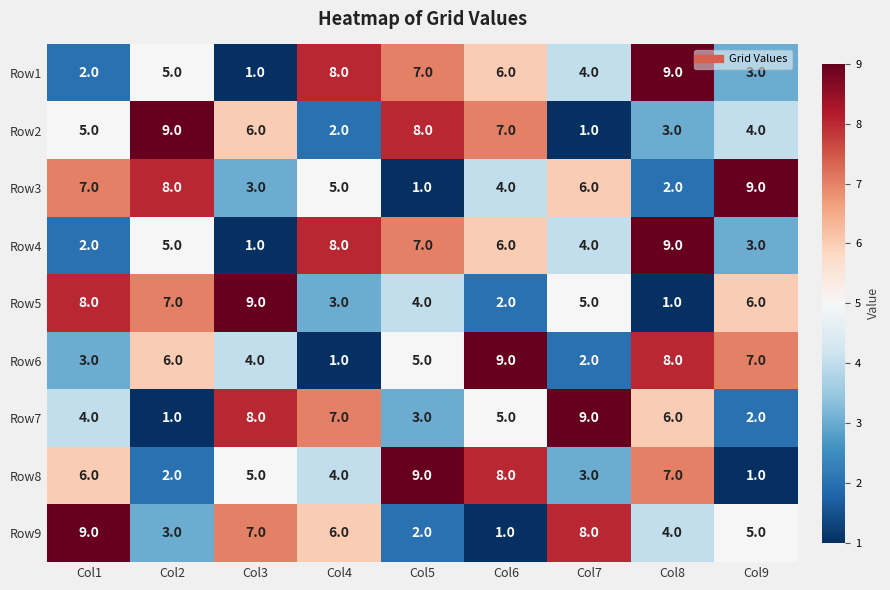

How many Row1 values are between 3 and 7?

5